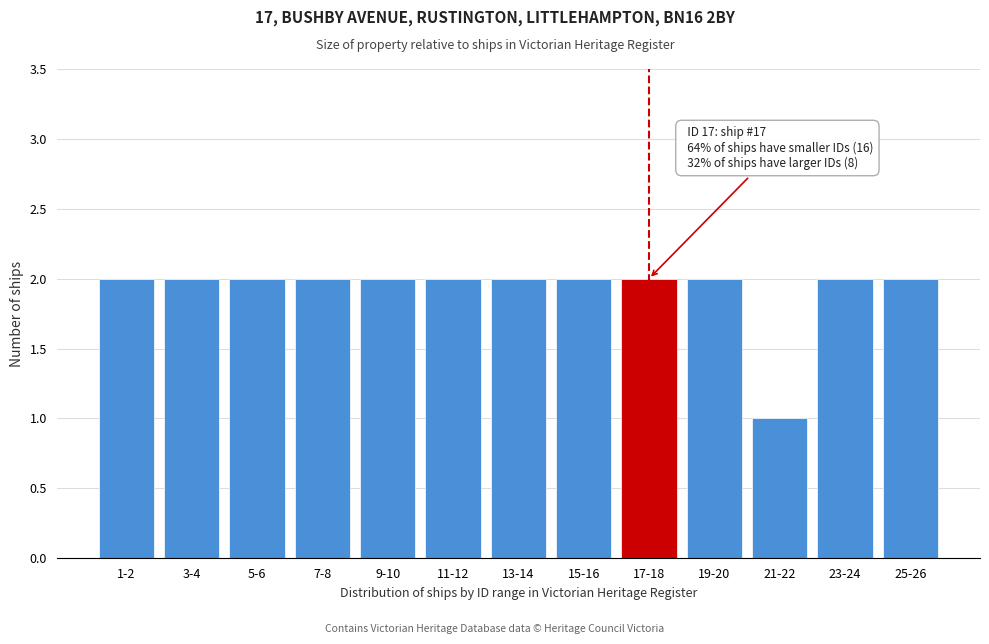

Reading left to right, extract all data points from this chart.

1-2=2	3-4=2	5-6=2	7-8=2	9-10=2	11-12=2	13-14=2	15-16=2	17-18=2	19-20=2	21-22=1	23-24=2	25-26=2